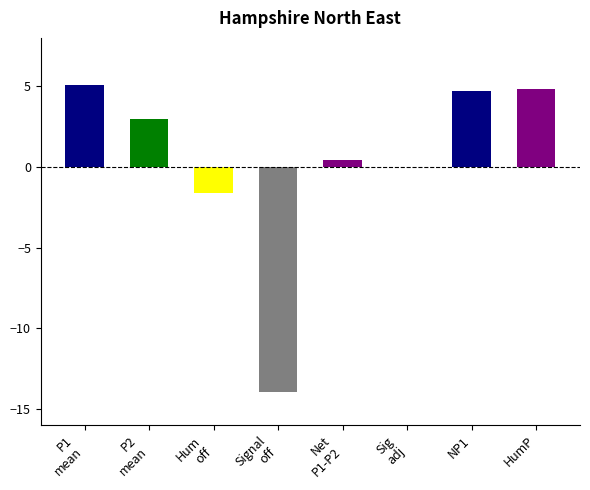

List the labels in order of value, smallest first.

Signal
off, Hum
off, Sig
adj, Net
P1-P2, P2
mean, NP1, HumP, P1
mean